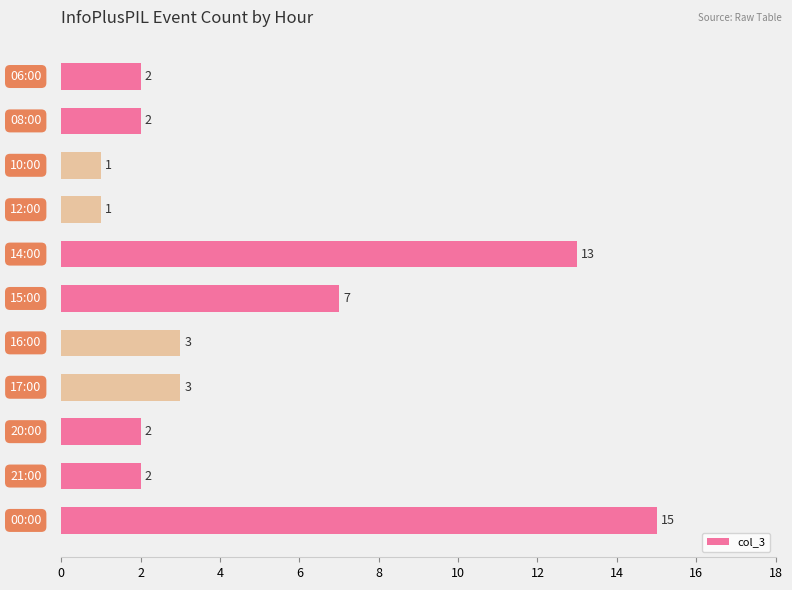

What is the average value?

5